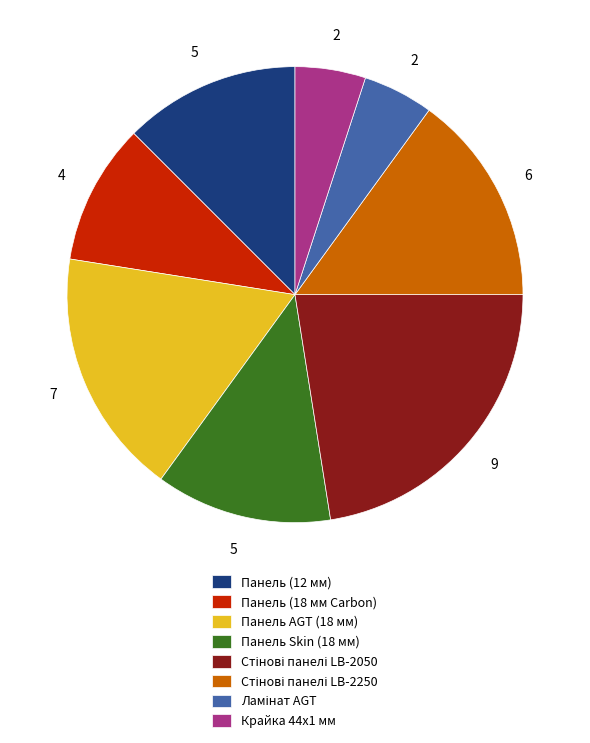

Approximately how many times larger is the value at Панель AGT (18 мм) compared to Крайка 44x1 мм?

3.5